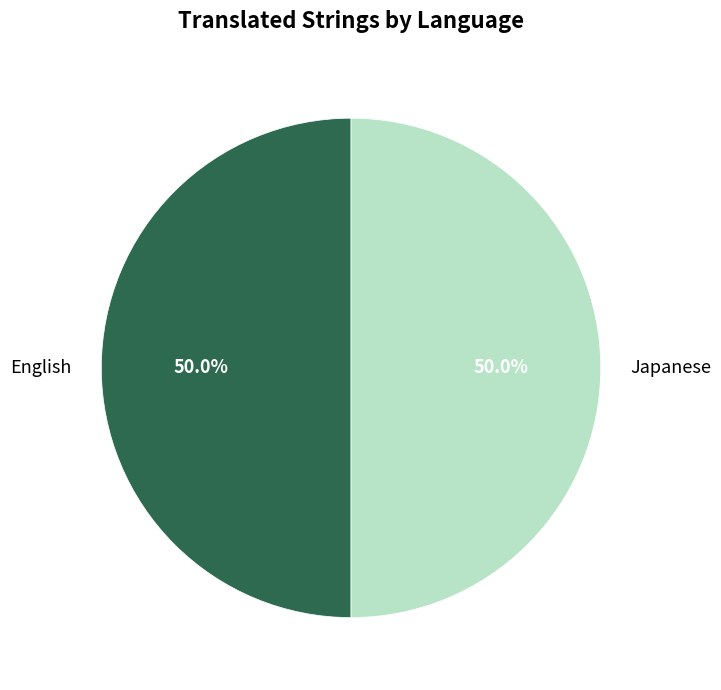

The Japanese slice represents 42% of the pie. True or false?

False